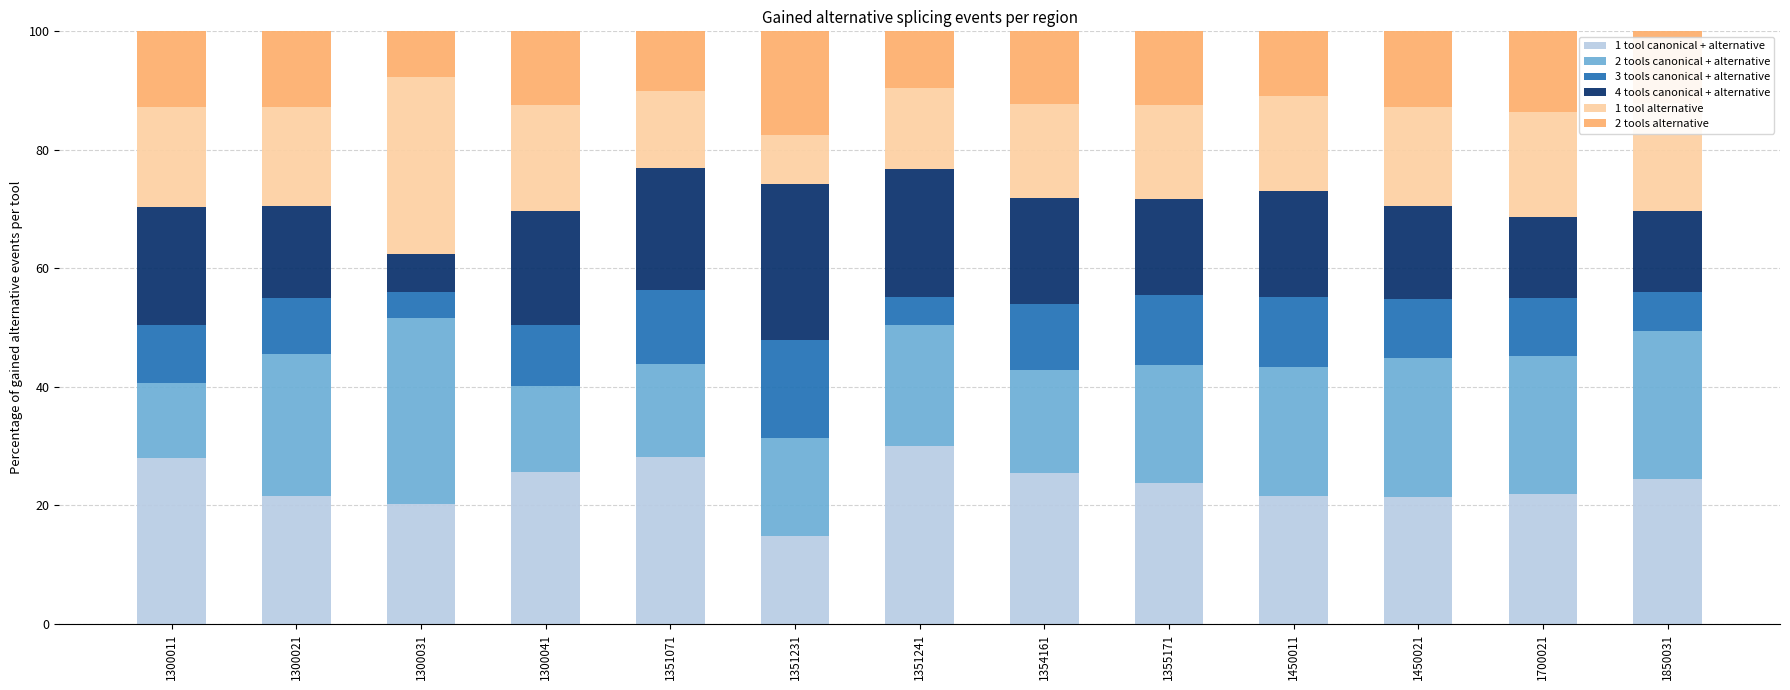

What is the average value of the 1 tool canonical + alternative series?

23.7